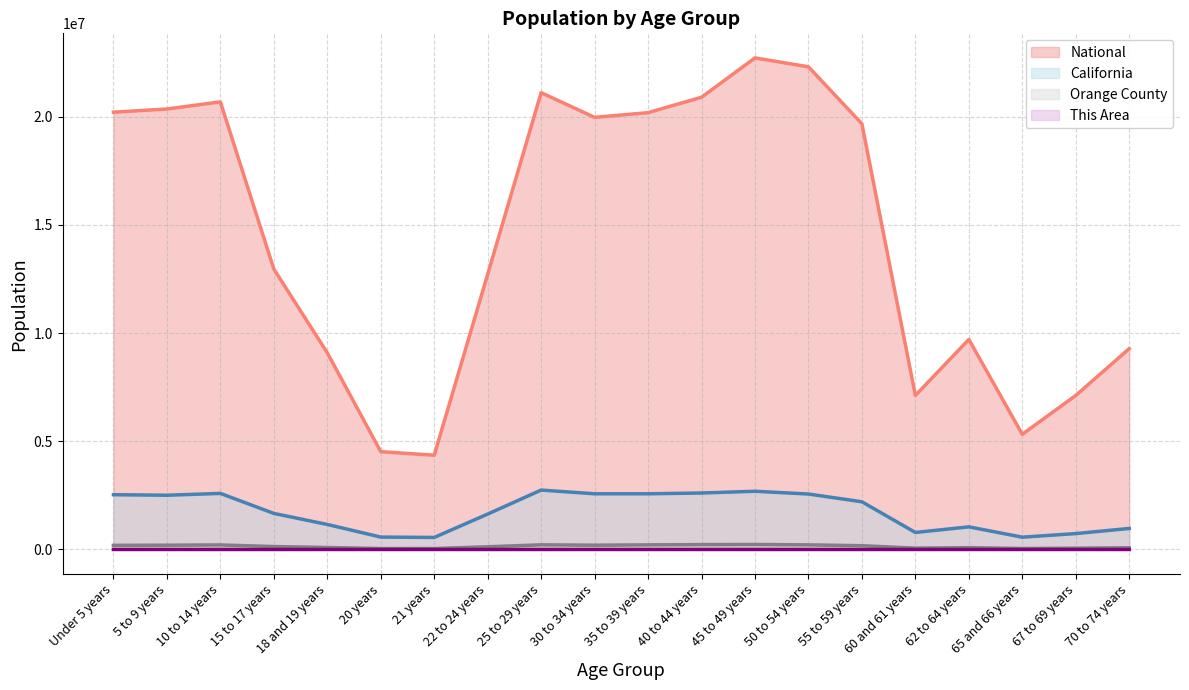

Reading right to left, list all the values displayed in this chart.

This Area: 142	126	92	175	132	362	445	462	364	365	403	480	249	77	62	148	192	250	194	221
Orange County: 80033	60997	46424	84435	62292	175127	213589	230596	225438	213605	198166	215362	126045	43052	44504	91685	136004	210195	198769	191691
California: 971778	734741	568817	1045921	786276	2204296	2562552	2689819	2609131	2573579	2573468	2744409	1636532	555775	573642	1157002	1666938	2590930	2505839	2531333
National: 9278166	7115361	5319902	9704197	7113727	19664805	22298125	22708591	20890964	20179642	19962099	21101849	12712576	4354294	4519129	9086089	12954254	20677194	20348657	20201362